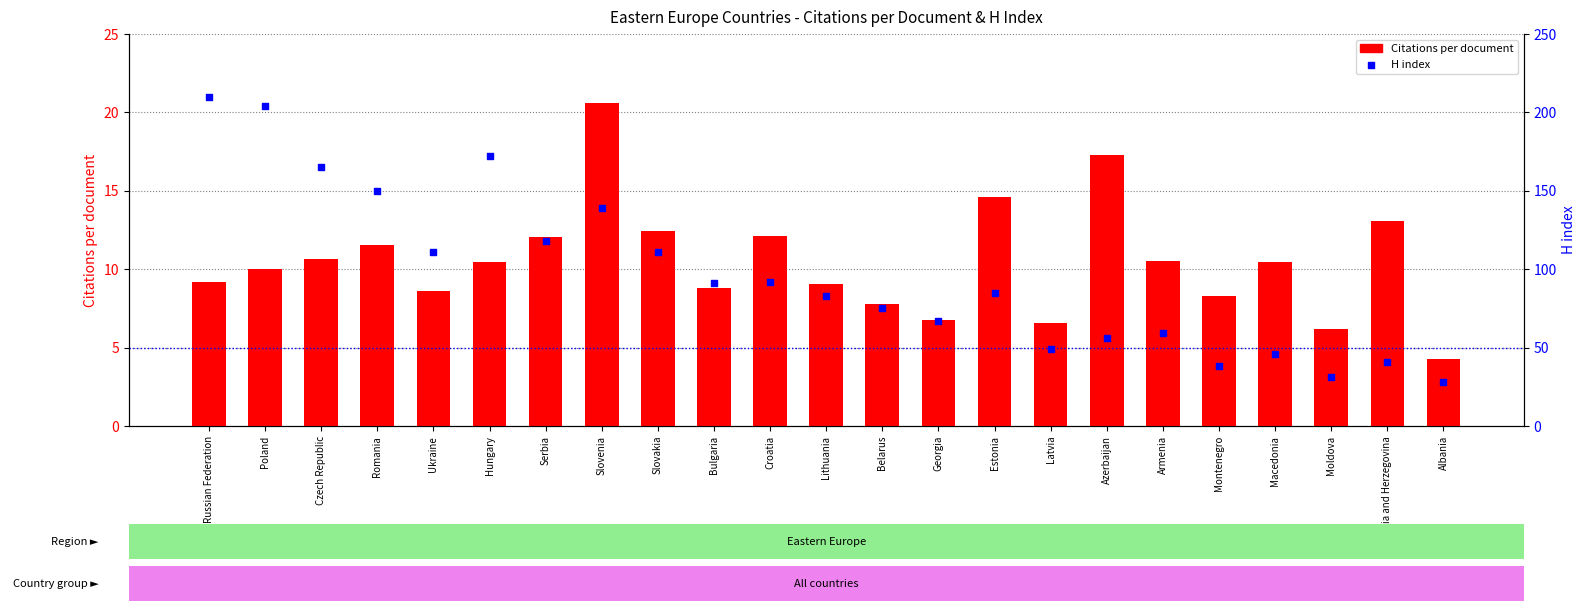

Which series has the largest total across all categories?

H index